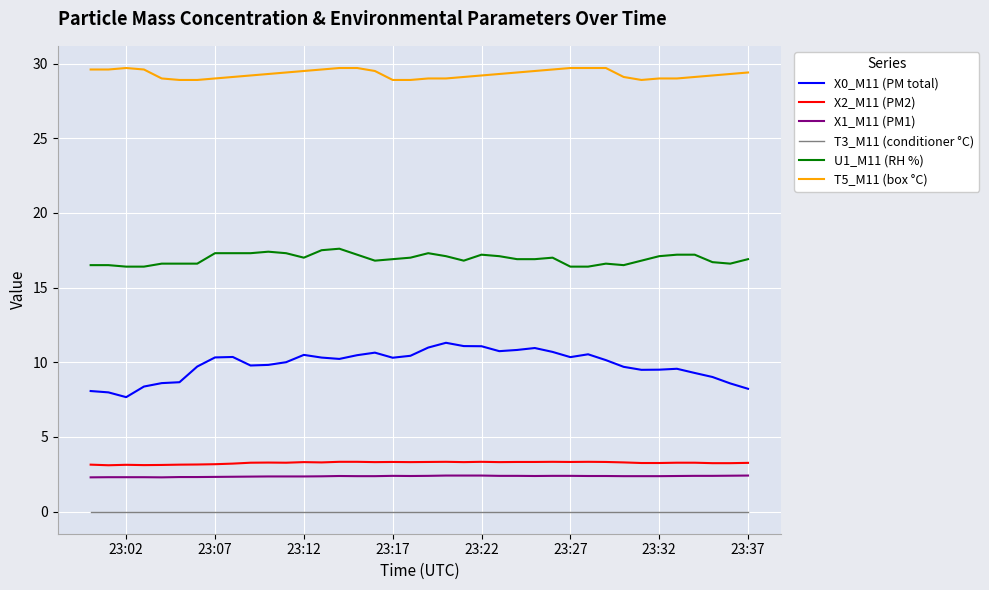

List the series in order of their peak value, highest first.

T5_M11 (box °C), U1_M11 (RH %), X0_M11 (PM total), X2_M11 (PM2), X1_M11 (PM1), T3_M11 (conditioner °C)